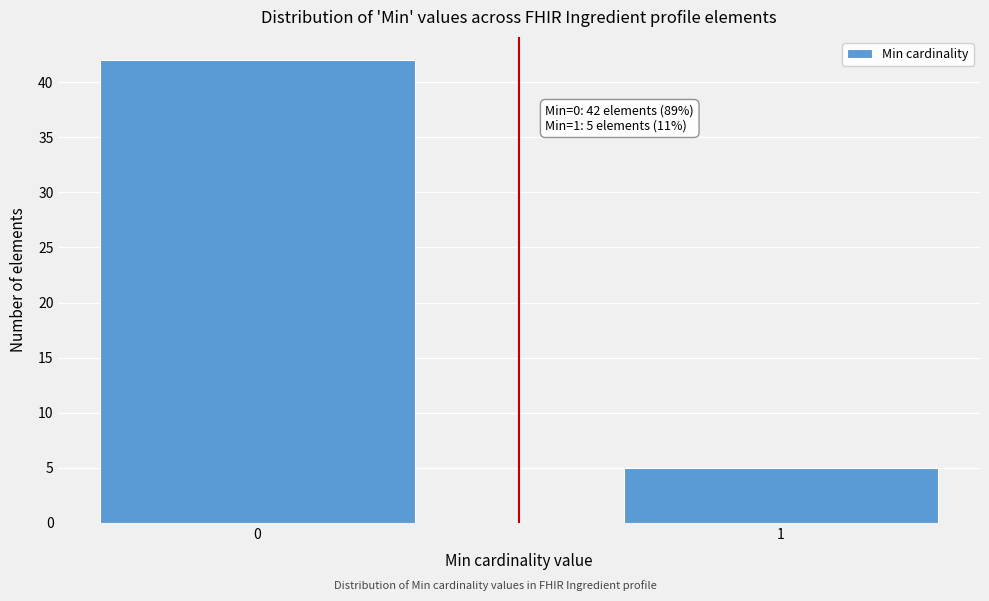

Reading left to right, transcribe all the data shown in this chart.

42	5